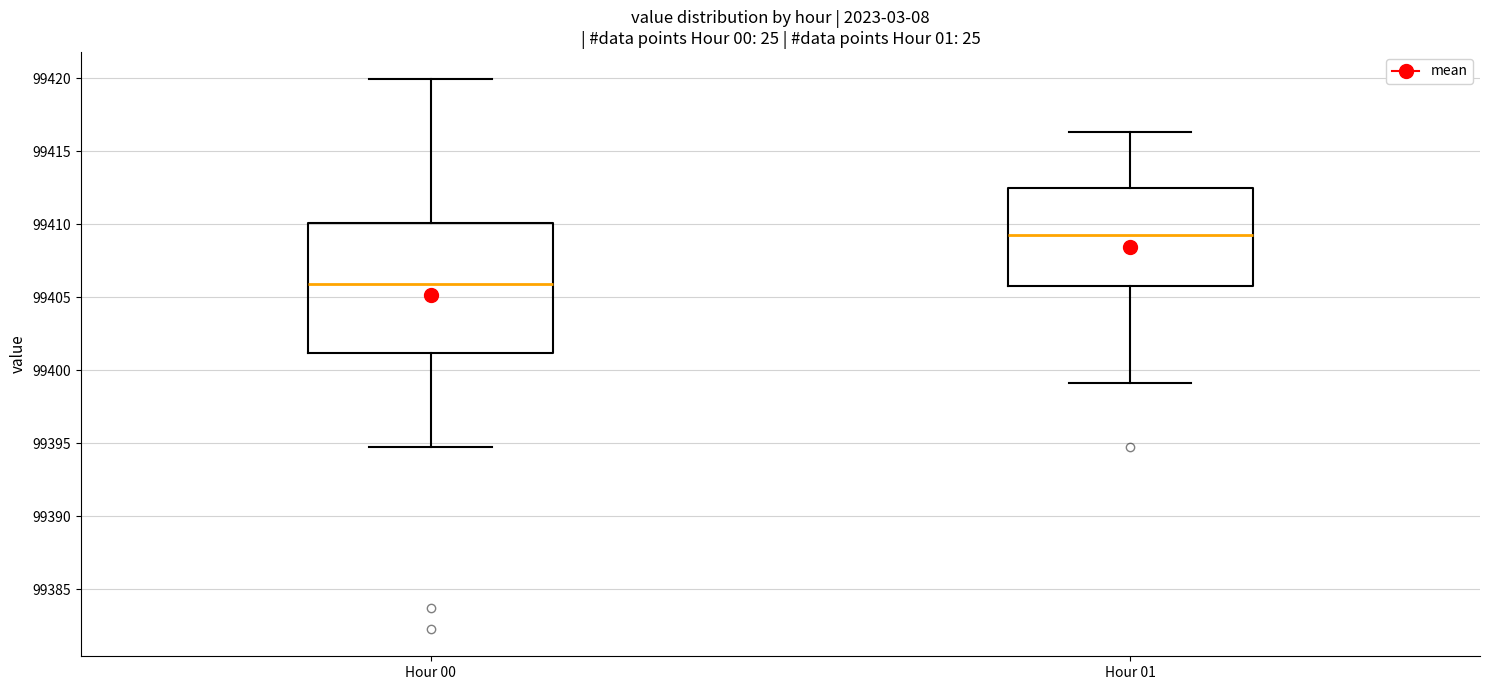

Reading left to right, read every box against the y-axis: the position of its median line, the range the box covers, and the ends of its whiskers. The values are not printed on the chart, so give them approximately, as read against the axis.

Hour 00: median 99406.0, box 99401.0 to 99410.0, whiskers 99395.0 to 99420.0
Hour 01: median 99409.5, box 99406.0 to 99412.5, whiskers 99399.0 to 99416.5